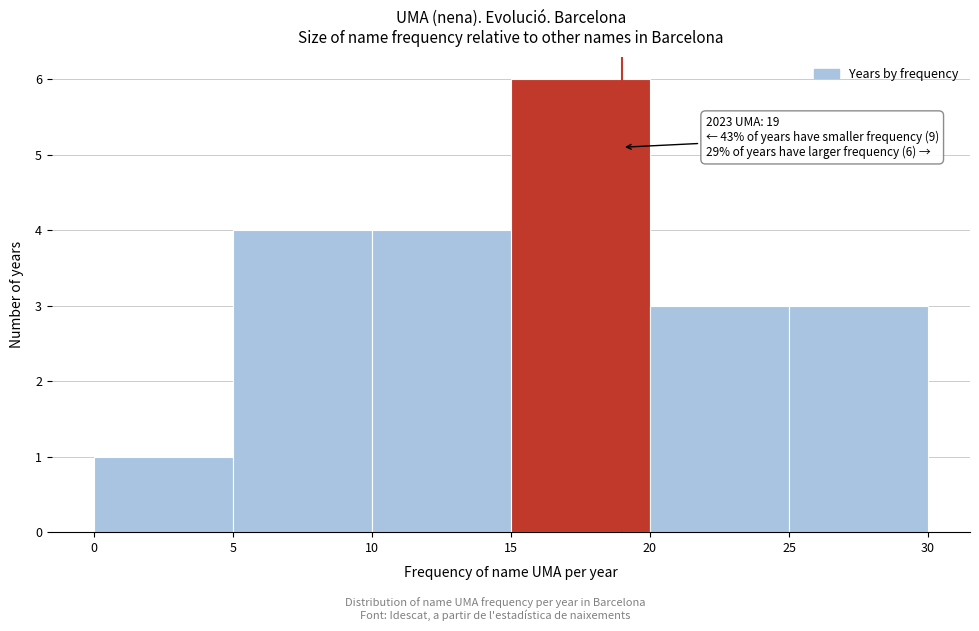

Over which range of the x-axis is the bar tallest?

15 to 20